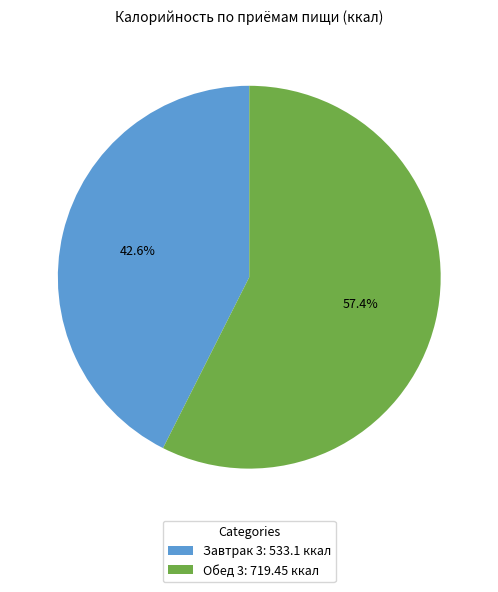

To the nearest percent, what is the difference between the Завтрак 3 and Обед 3 slice percentages?

15%